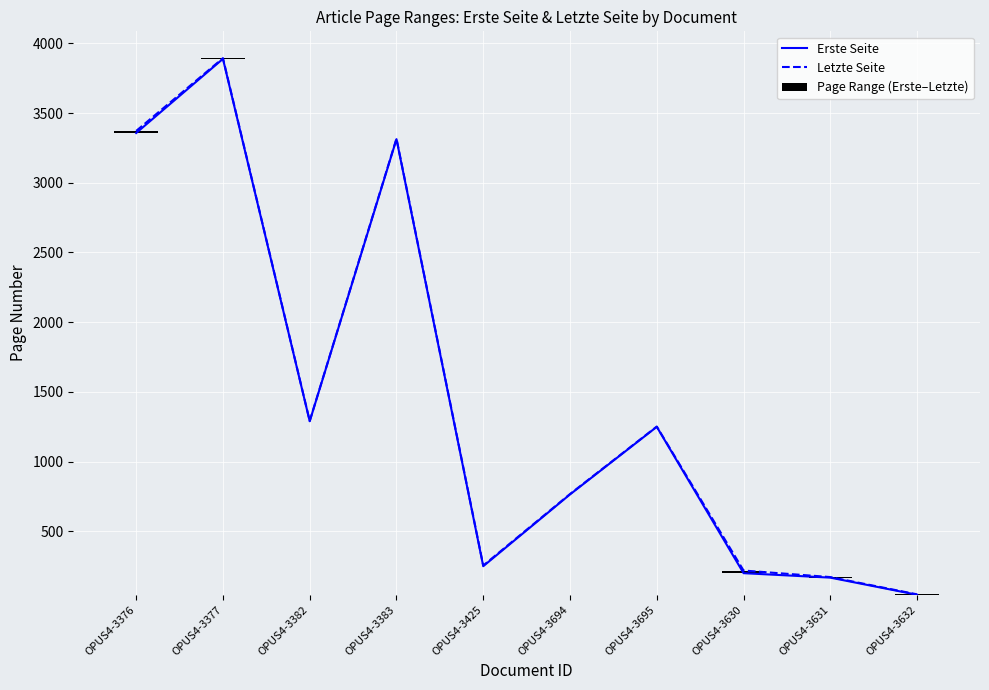

The value of Letzte Seite at OPUS4-3630 is 218. True or false?

True